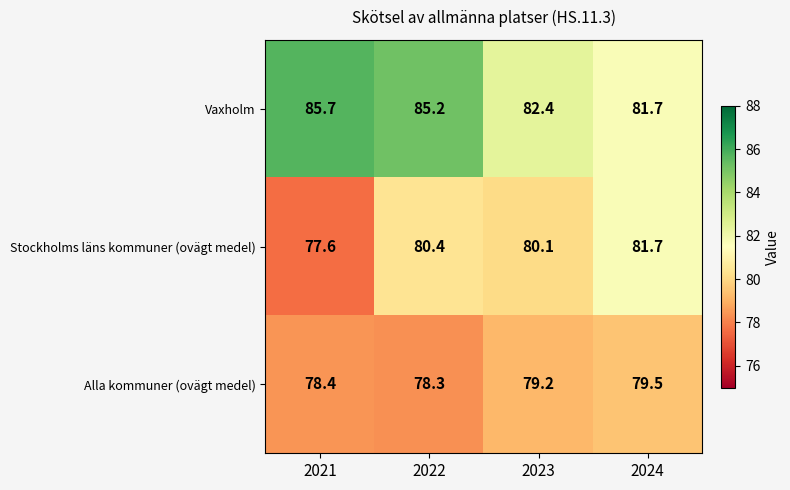

Which series has the largest total across all categories?

Vaxholm